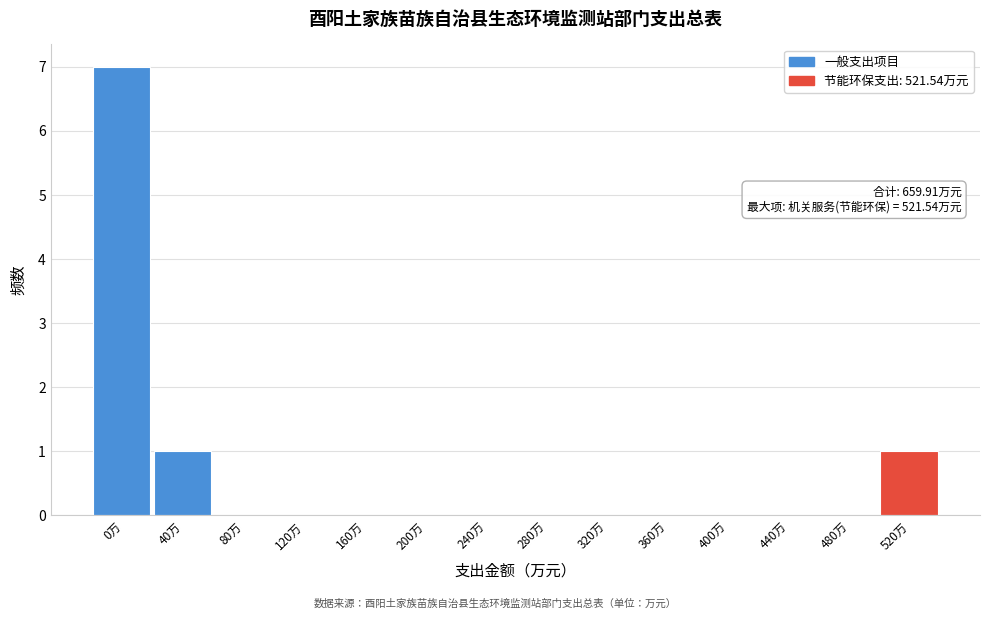

Reading left to right, list all the values displayed in this chart.

0万=7	40万=1	80万=0	120万=0	160万=0	200万=0	240万=0	280万=0	320万=0	360万=0	400万=0	440万=0	480万=0	520万=1